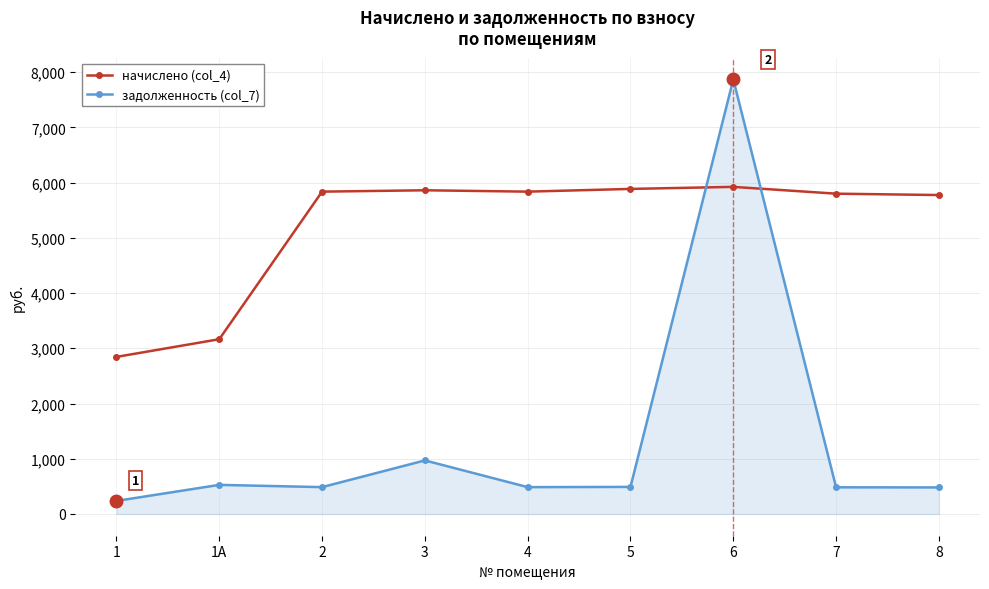

What is the sum of all начислено (col_4) values?

46921.1